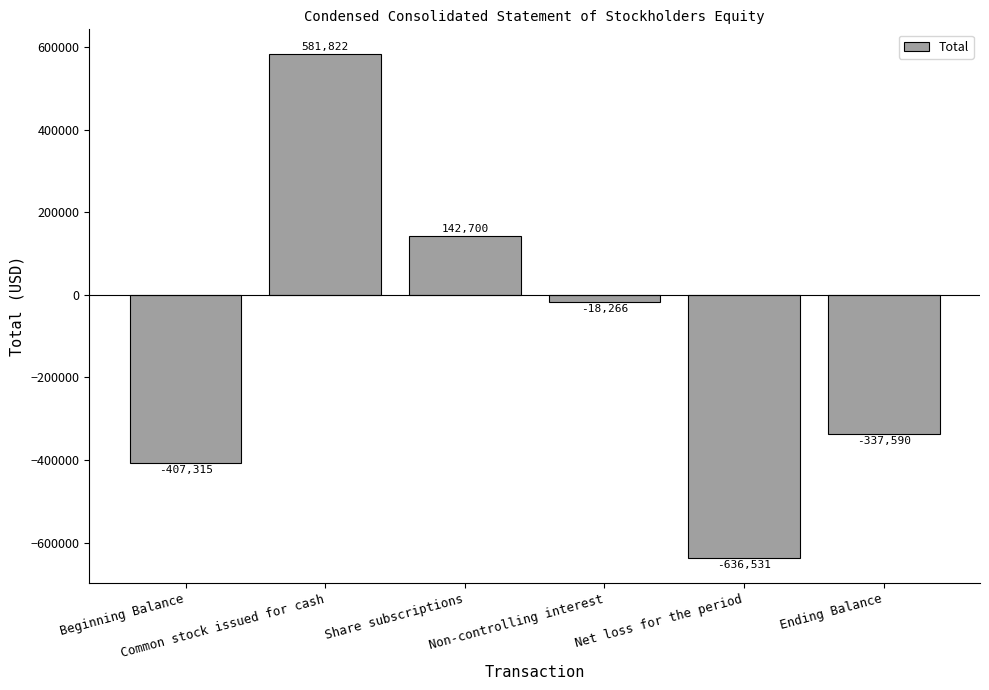

What is the value of the 4th bar from the left?

-18266